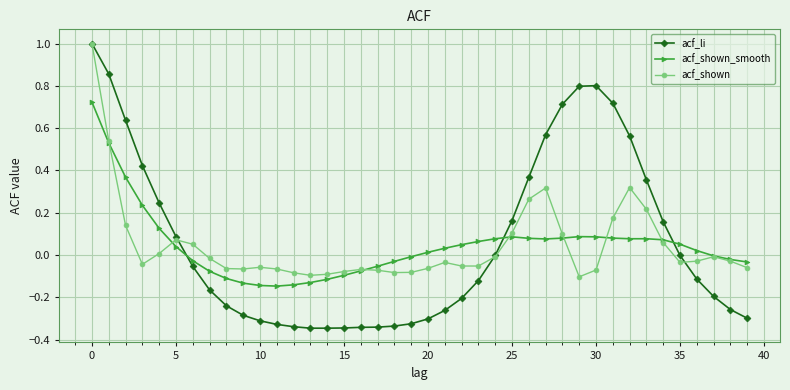

True or false: acf_shown has more than 1 interior local peaks.

True